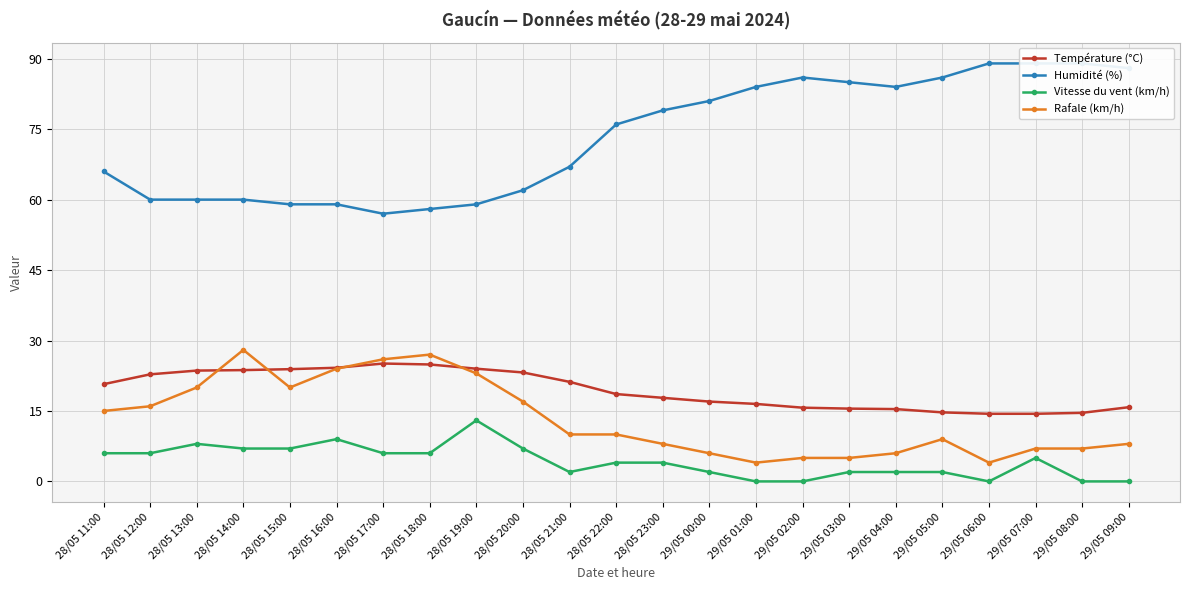

True or false: Humidité (%) and Vitesse du vent (km/h) cross at least once.

False